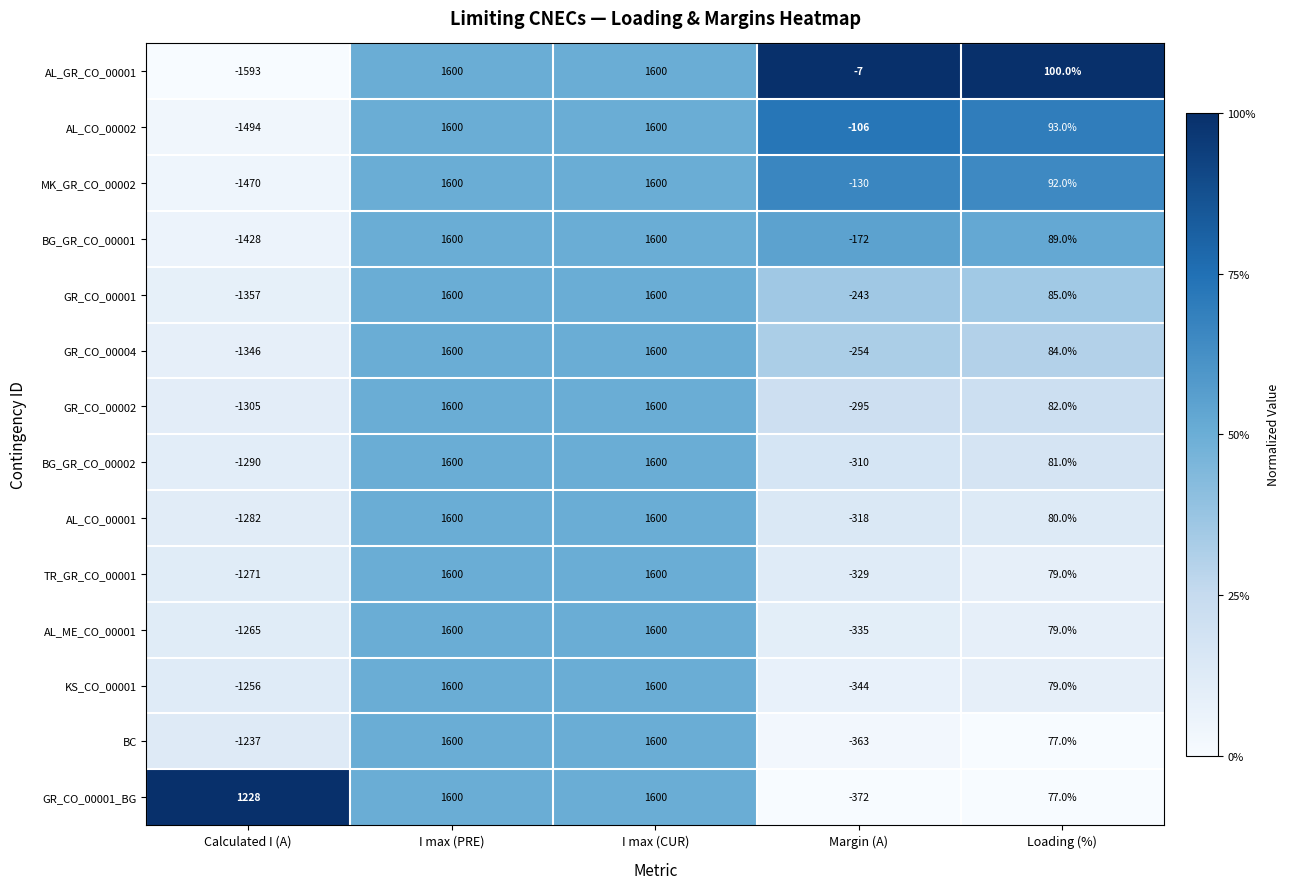

What is the maximum value shown in the chart?

1600